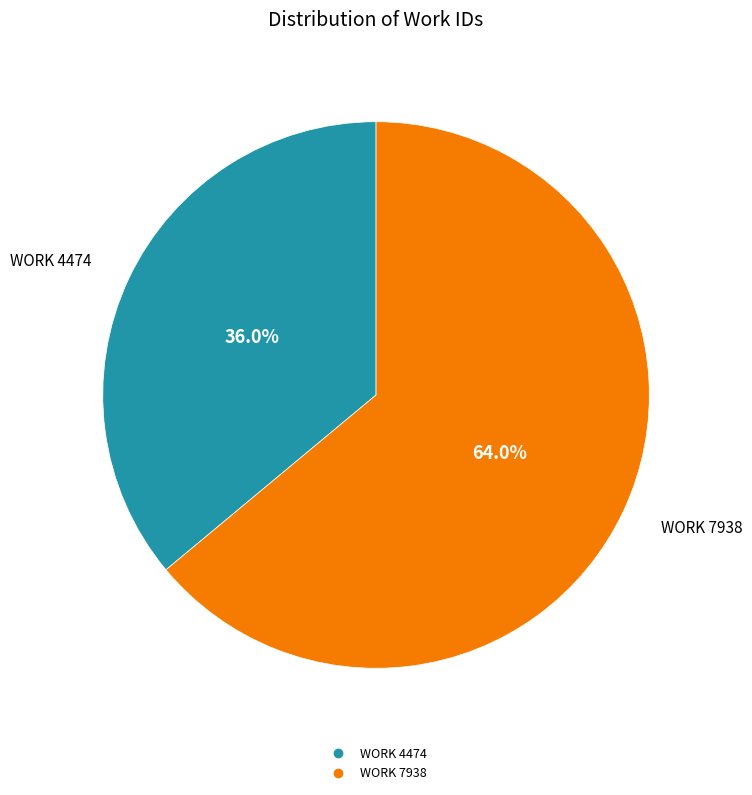

Is there any slice that represents more than half of the pie?

Yes